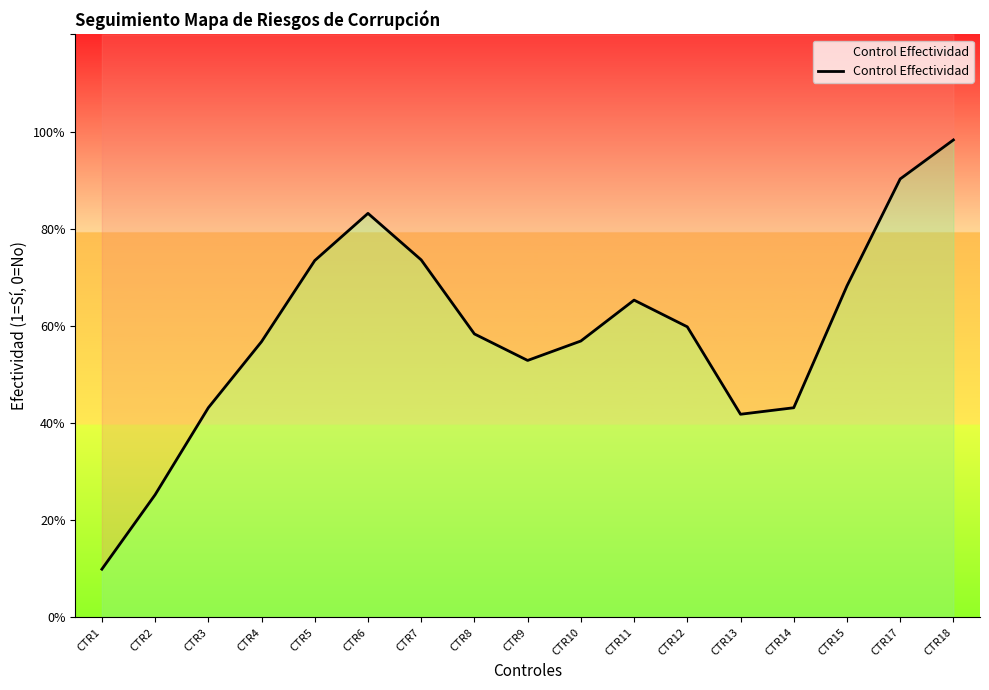

What is the smallest value displayed?

0.1